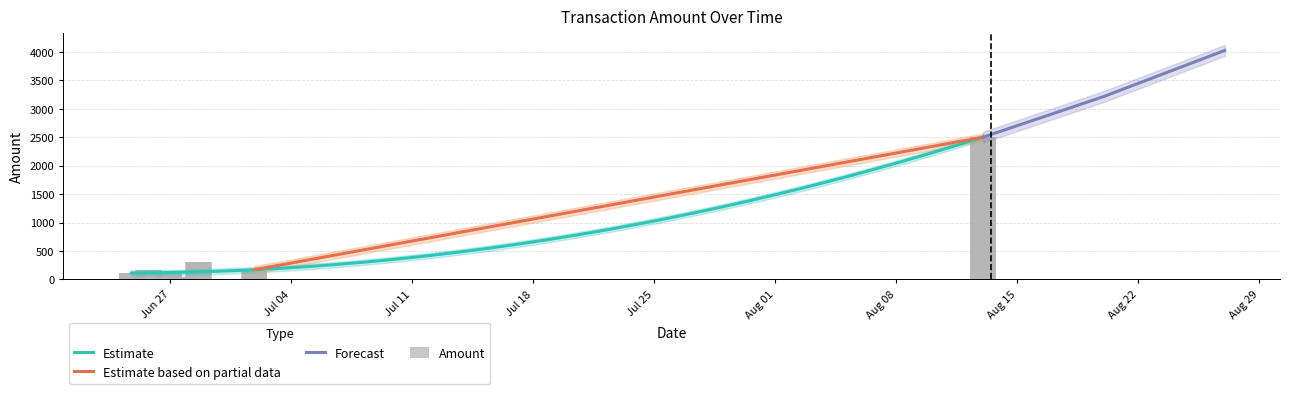

What is the minimum value for Estimate?

114.0